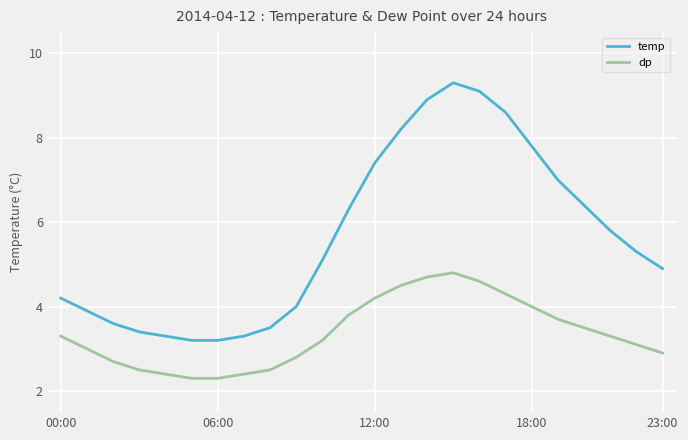

Which series has the widest spread of values?

temp